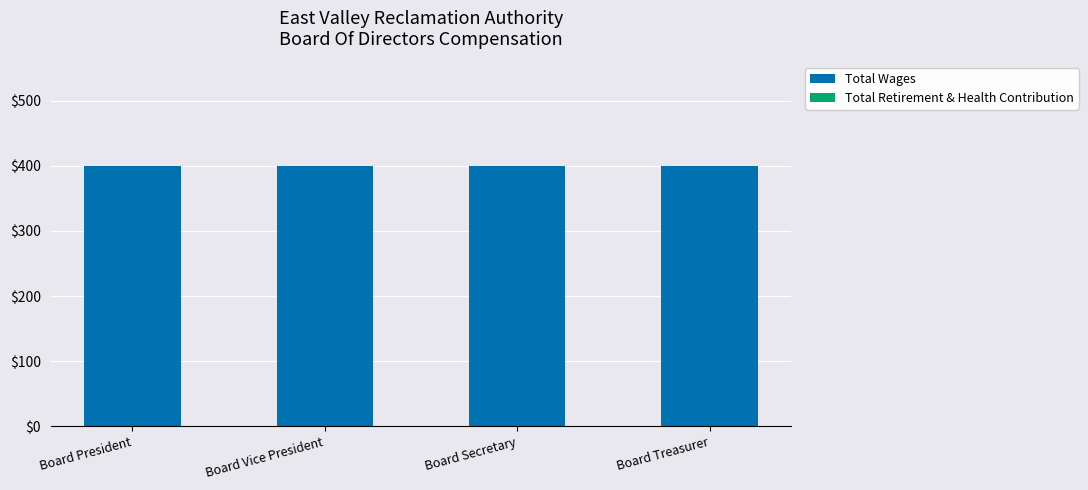

What is the total value across all series at Board President?

400